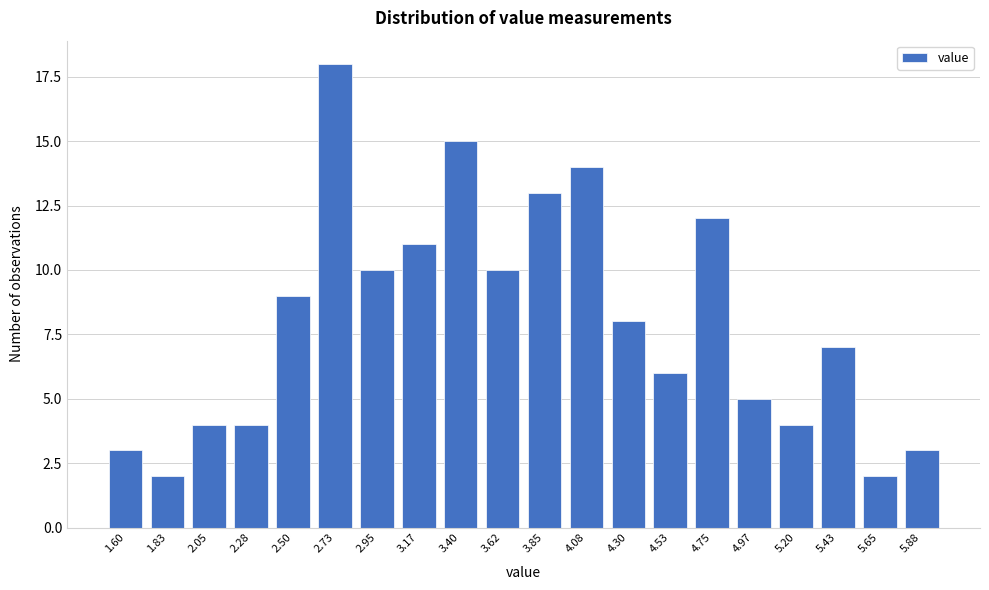

Reading left to right, transcribe all the data shown in this chart.

1.60=3	1.83=2	2.05=4	2.28=4	2.50=9	2.73=18	2.95=10	3.17=11	3.40=15	3.62=10	3.85=13	4.08=14	4.30=8	4.53=6	4.75=12	4.97=5	5.20=4	5.43=7	5.65=2	5.88=3